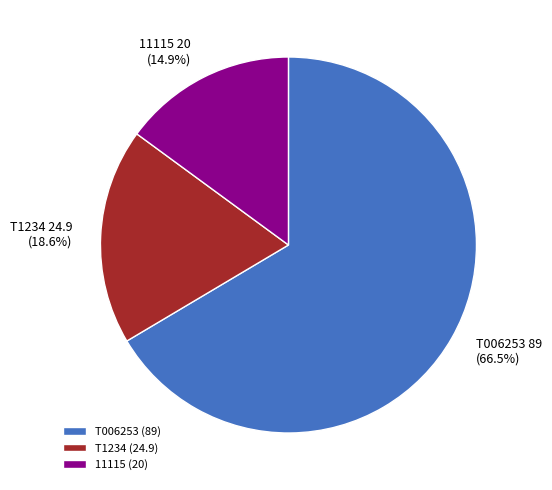

True or false: T006253 accounts for 57% of the total.

False